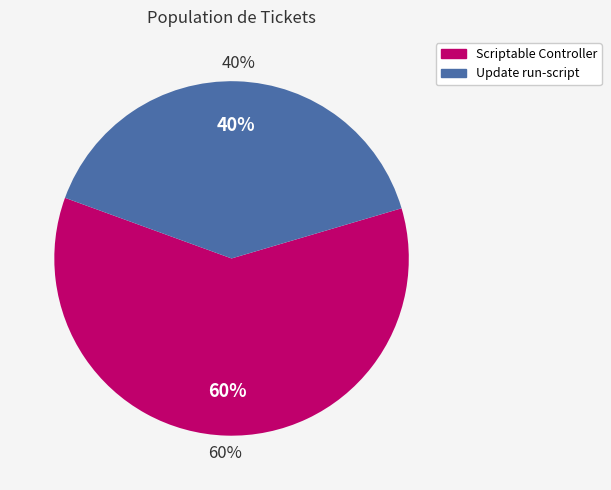

Which slice represents more than half of the pie?

Scriptable Controller